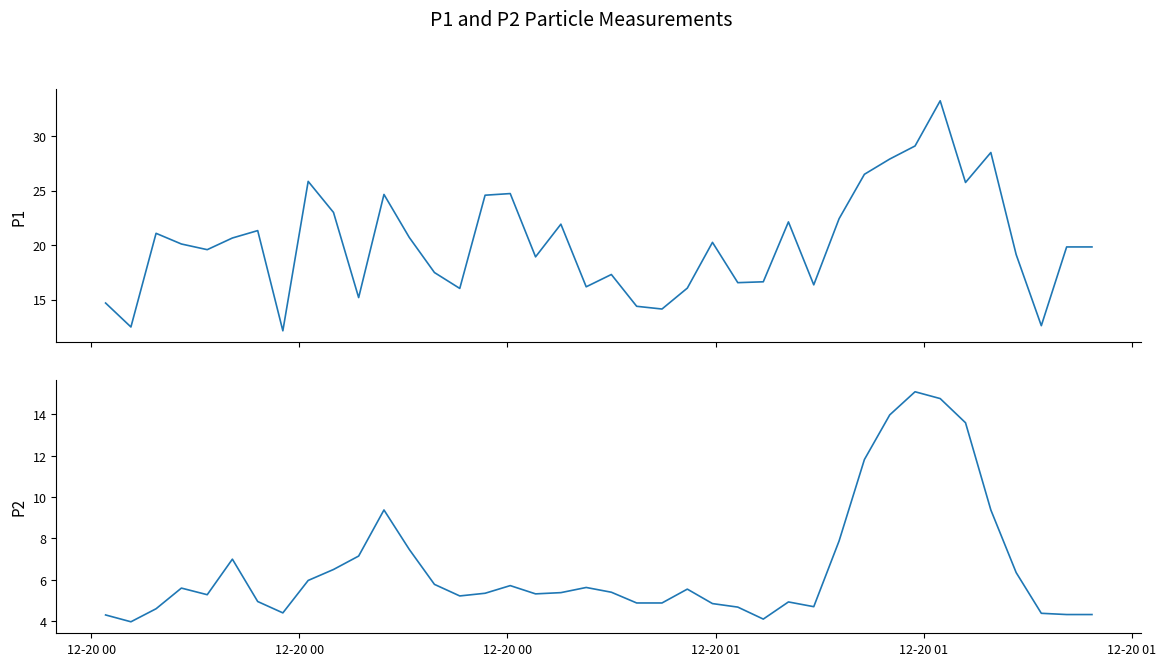

List the series in order of their overall mean, lowest first.

P2, P1